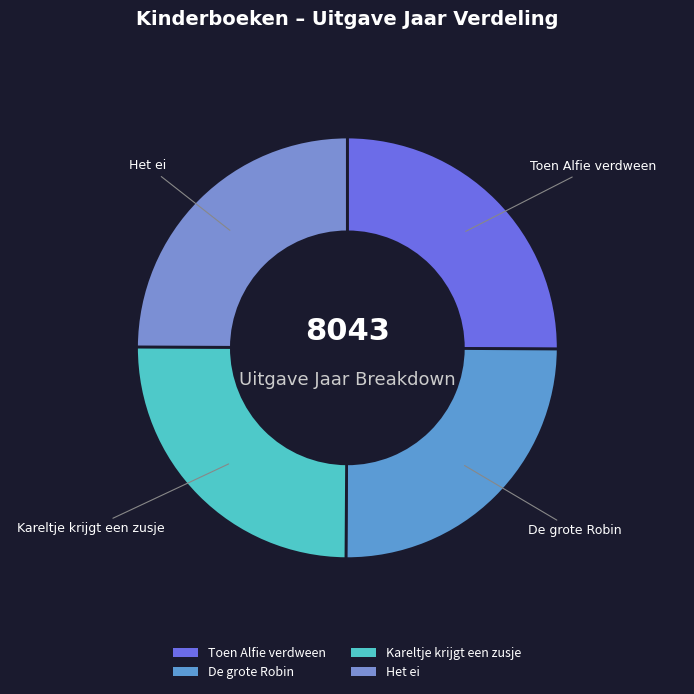

True or false: Het ei accounts for 17% of the total.

False